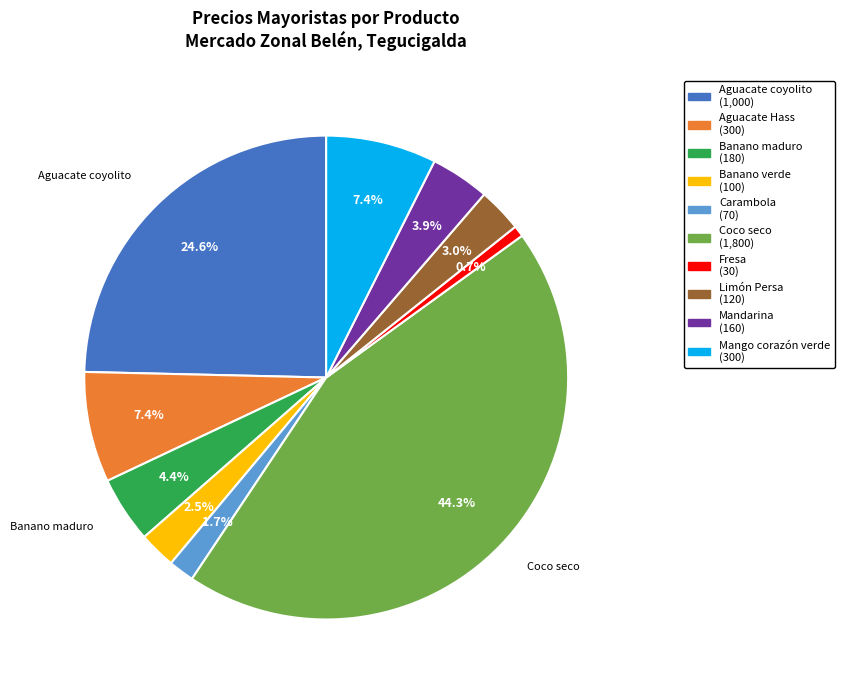

Does any single category account for the majority?

No